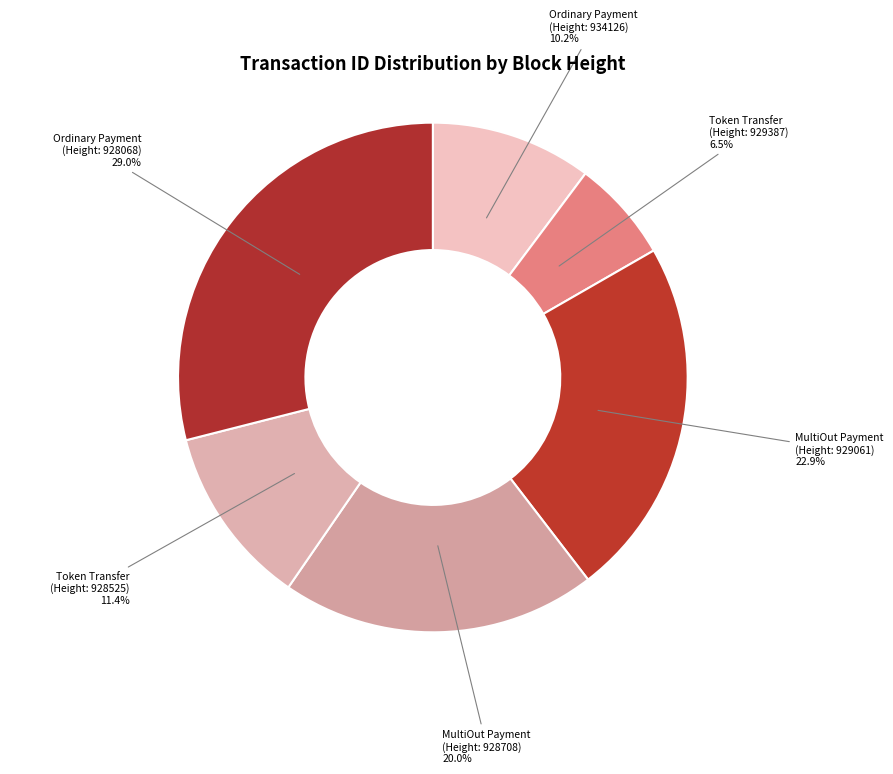

How many segments does this pie chart have?

6